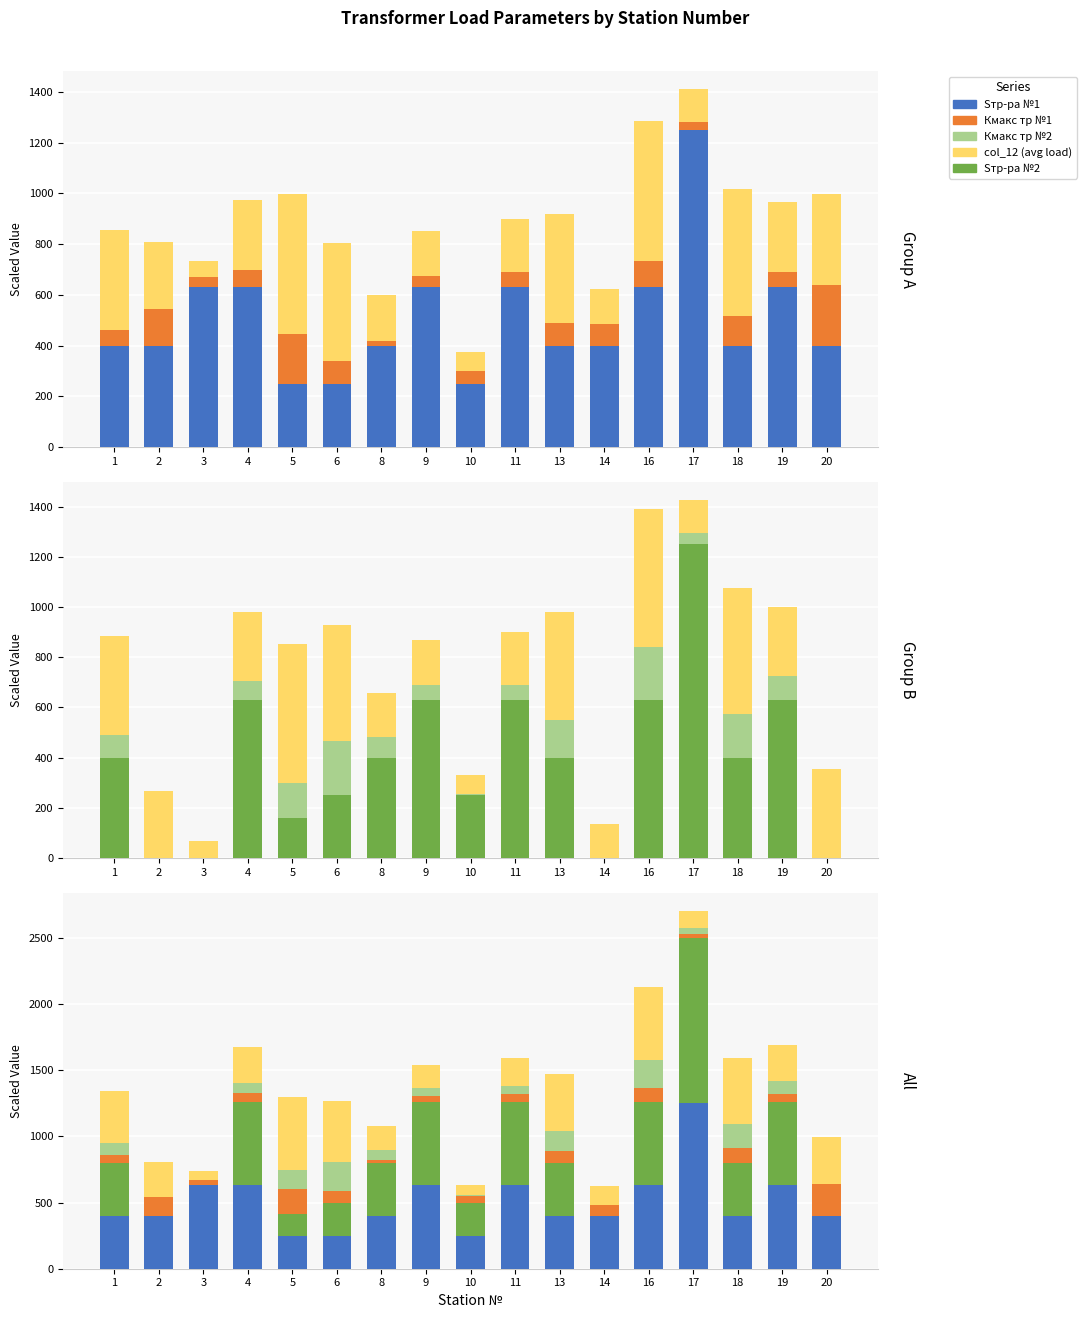

At which category is the sum across all series the highest?

17